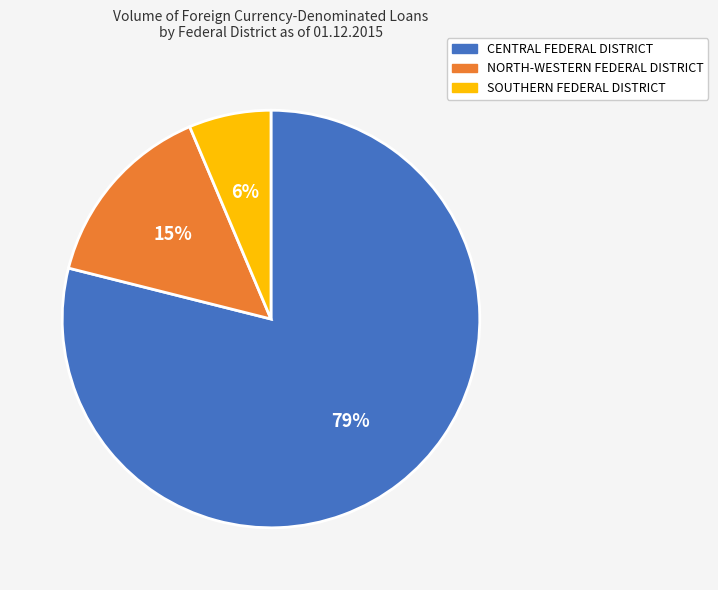

To the nearest percent, what is the average slice percentage?

33%